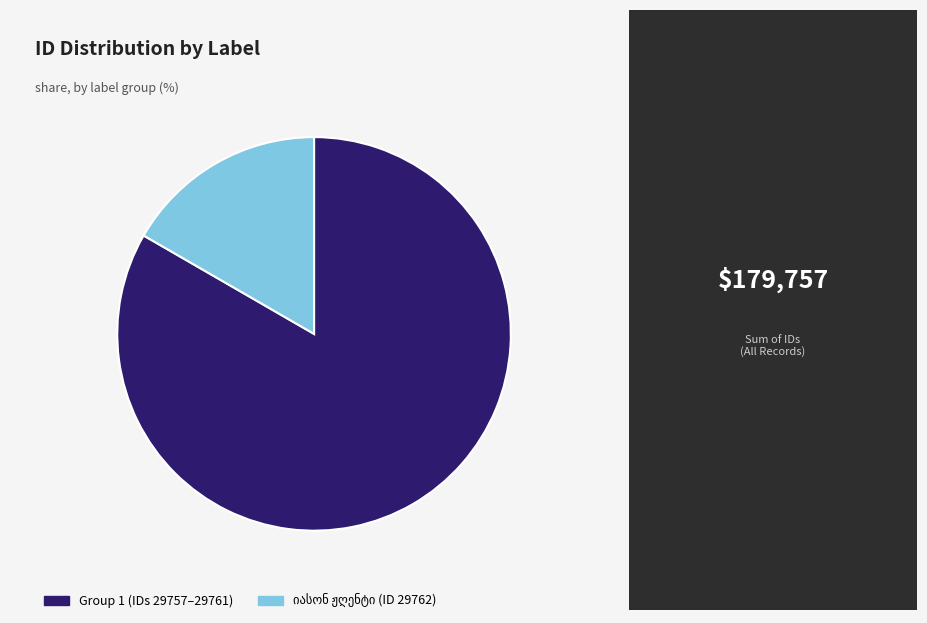

Does any single category account for the majority?

Yes